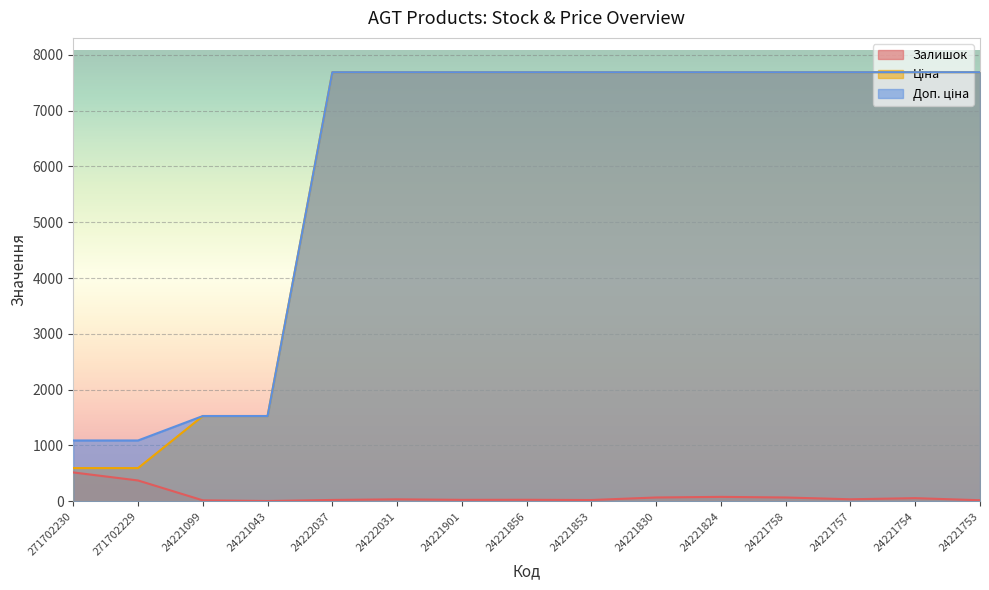

Which has a higher value, 24222037 or 24221757?

24221757